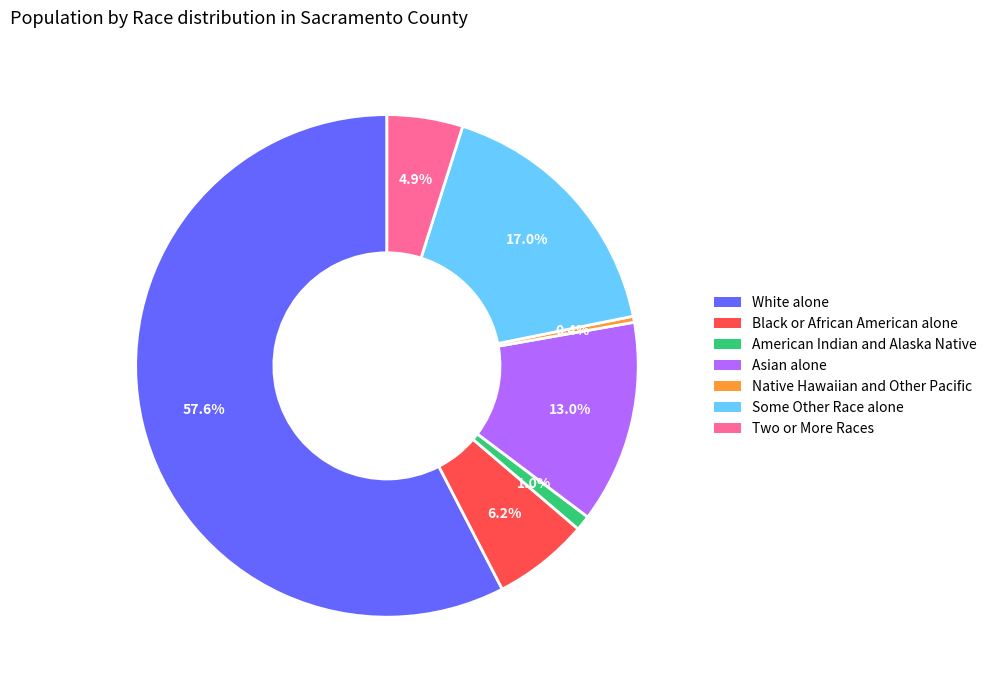

Which slice is the largest?

White alone